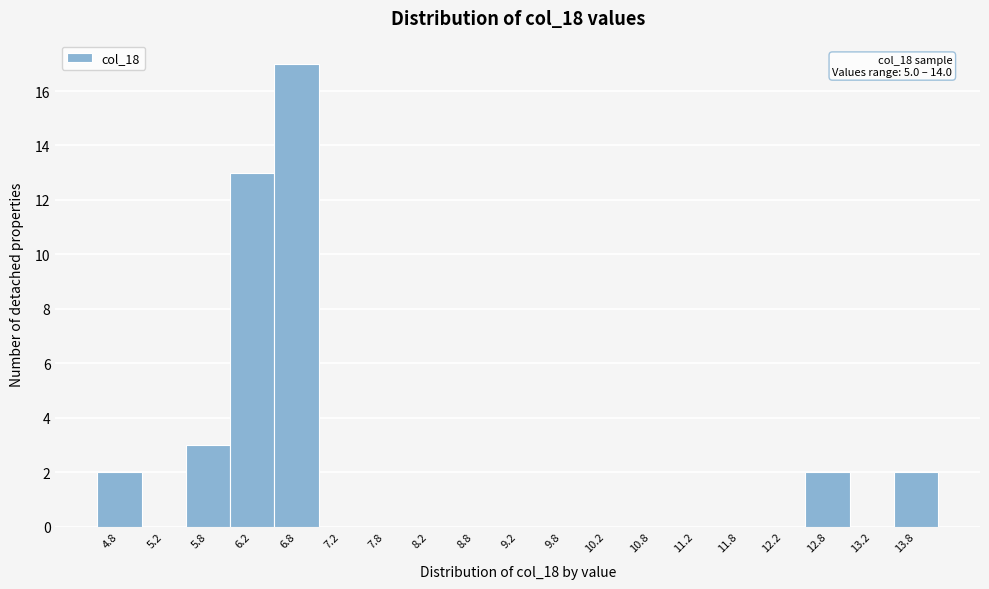

Reading left to right, list all the values displayed in this chart.

4.8=2	5.2=0	5.8=3	6.2=13	6.8=17	7.2=0	7.8=0	8.2=0	8.8=0	9.2=0	9.8=0	10.2=0	10.8=0	11.2=0	11.8=0	12.2=0	12.8=2	13.2=0	13.8=2